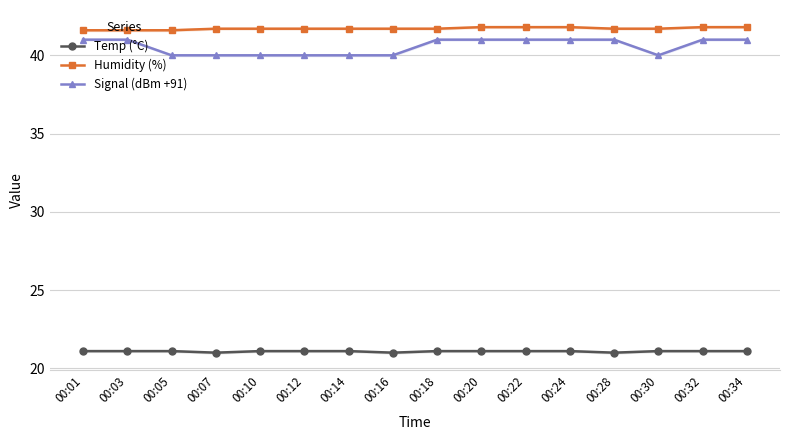

True or false: Humidity (%) and Temp (°C) cross at least once.

False